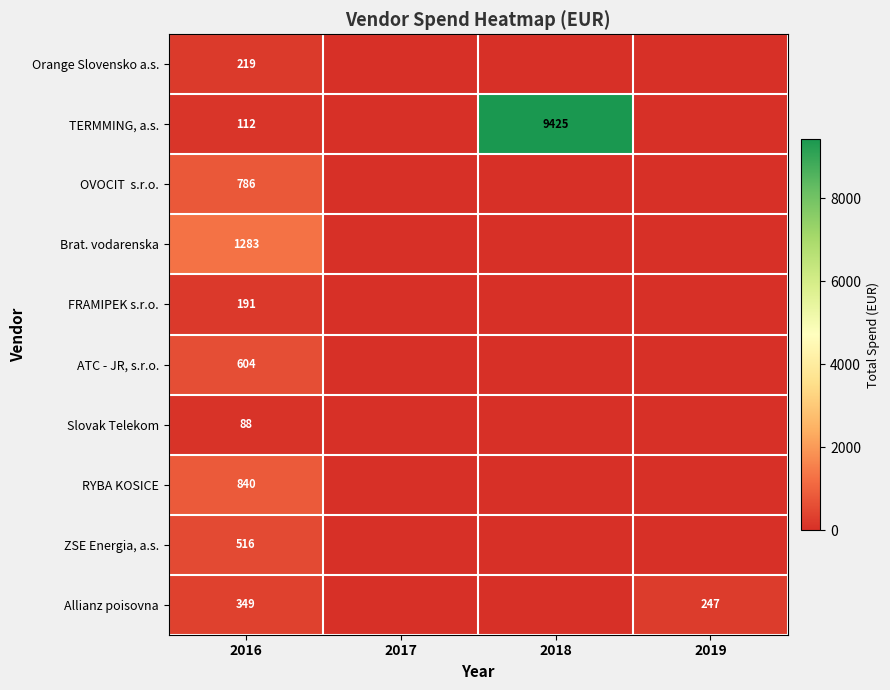

True or false: Slovak Telekom has a value of 88 at 2016.

True